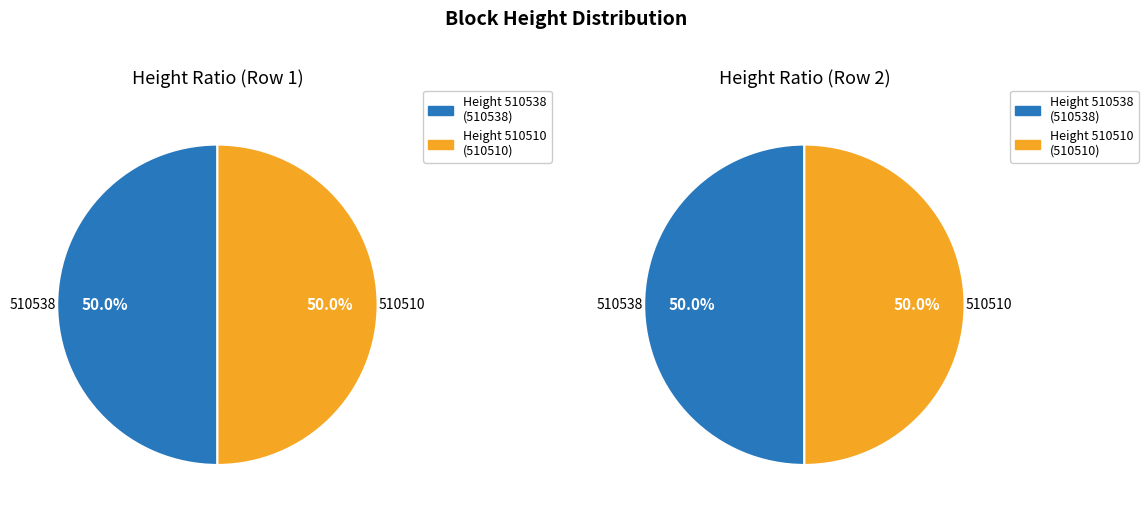

True or false: 510510 accounts for 49% of the total.

False